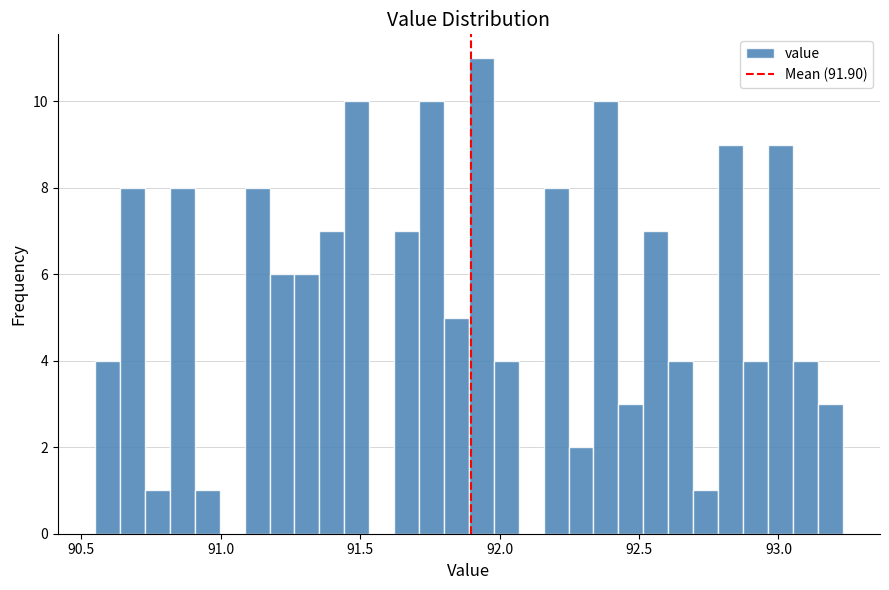

Around what value on the x-axis is the tallest bar? Give the approximate position of its centre, as read against the axis.

91.95